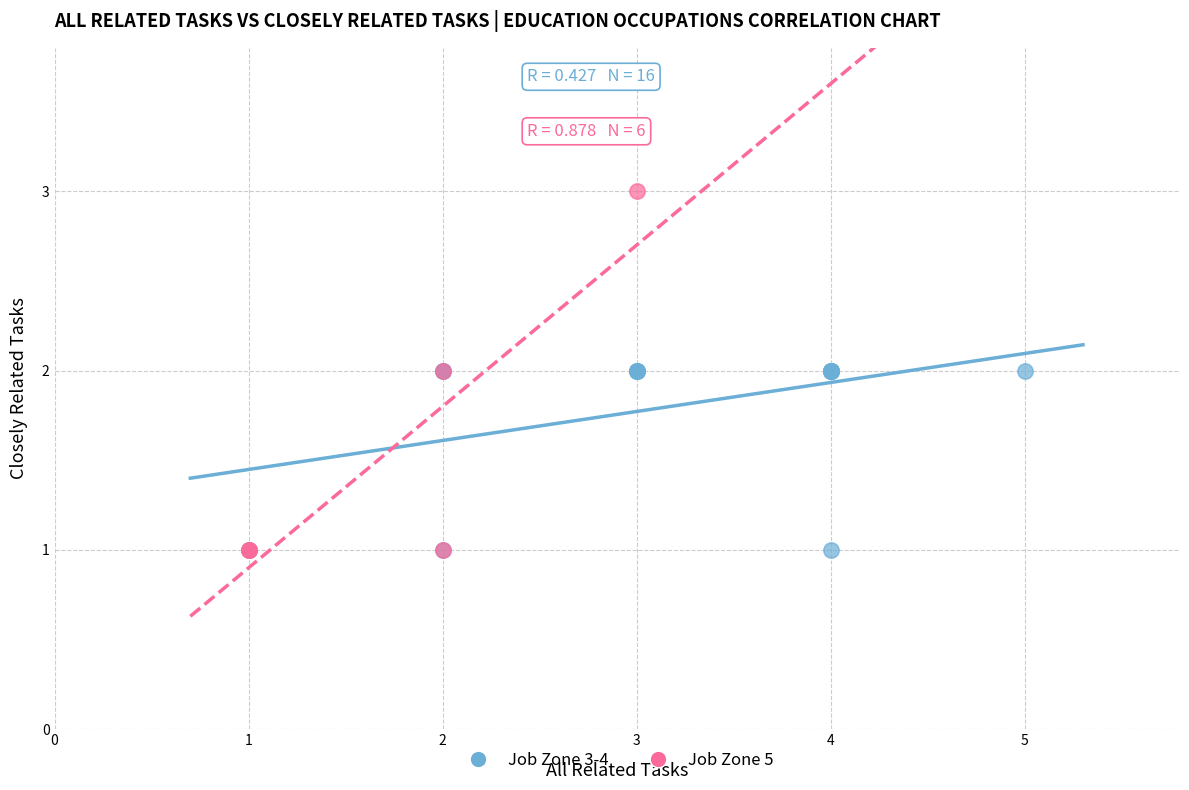

Which series contains the highest Y value?

Job Zone 5